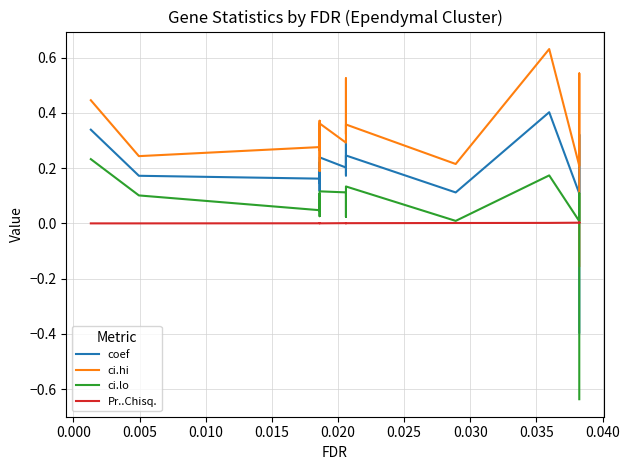

True or false: coef and ci.hi cross at least once.

False